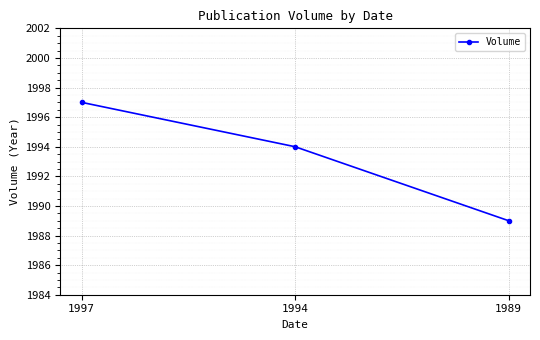

Count the number of data series in this chart.

1